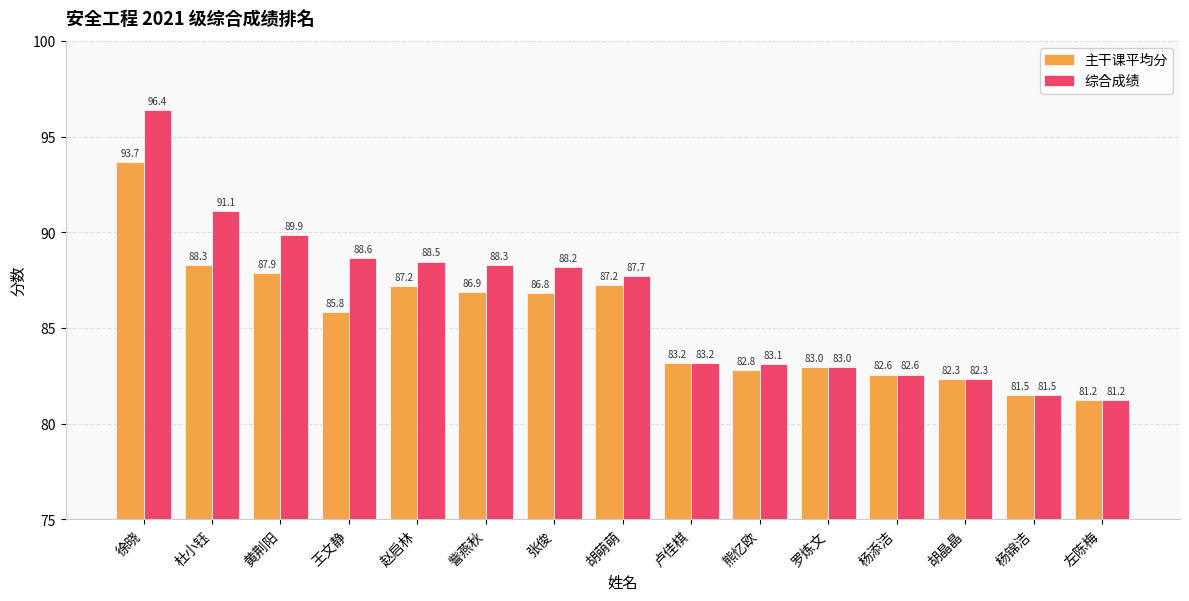

What is the minimum value for 主干课平均分?

81.2